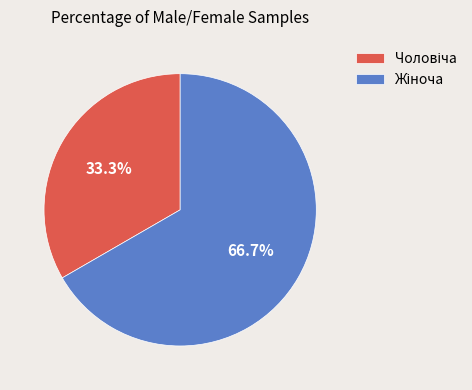

To the nearest percent, what is the difference between the largest and smallest slice percentages?

33%